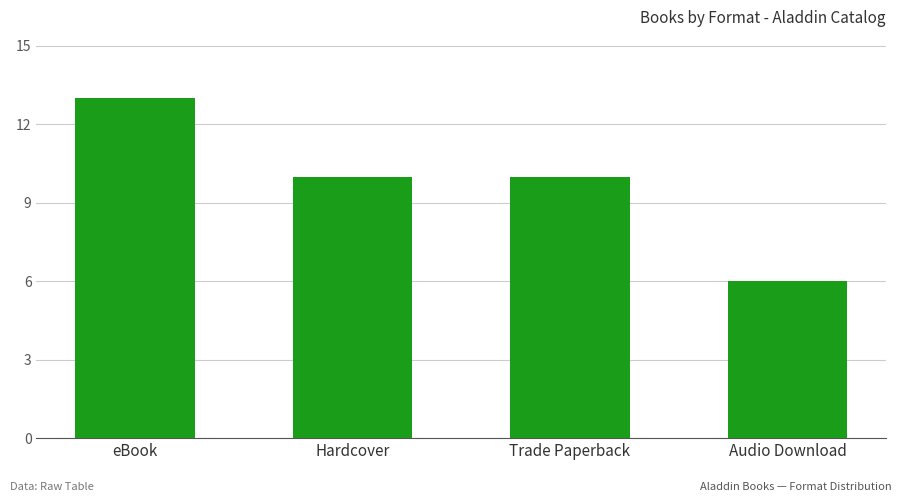

Reading right to left, list all the values displayed in this chart.

6	10	10	13